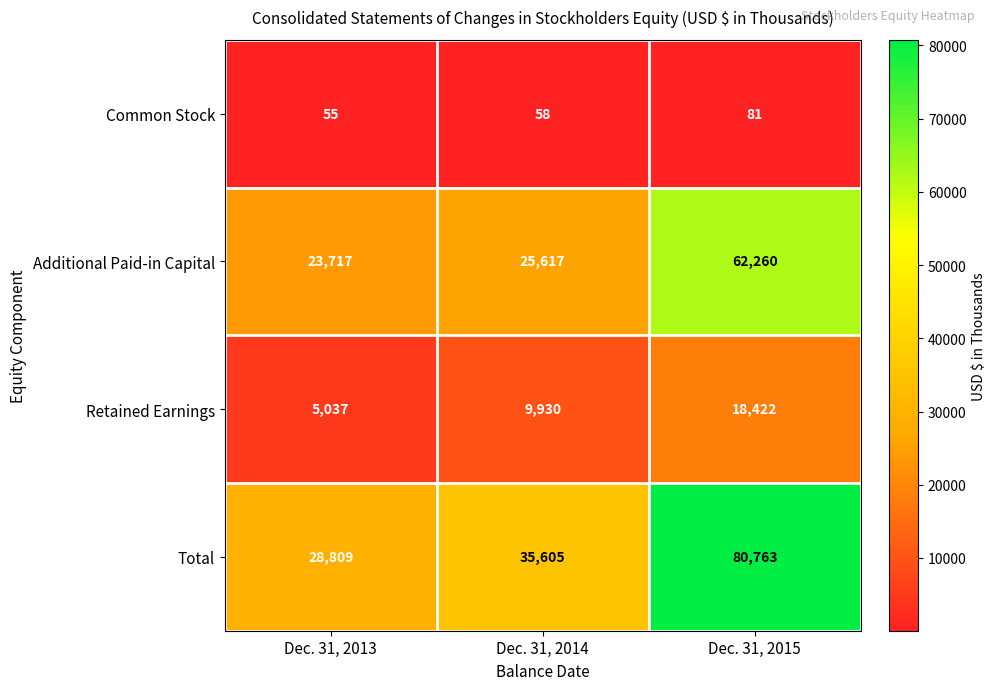

What is the smallest value displayed?

55